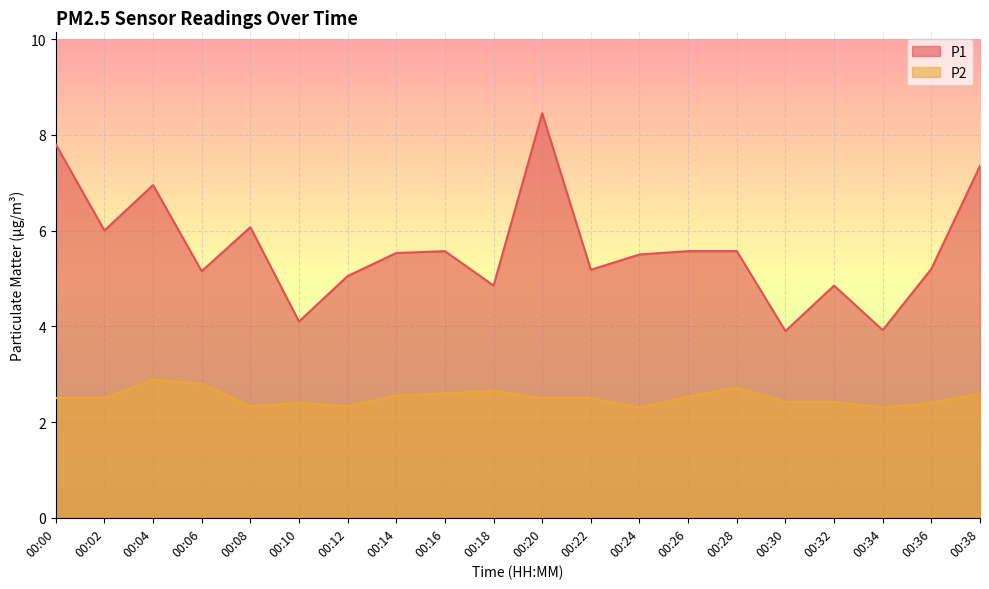

What is the smallest value displayed?

2.3